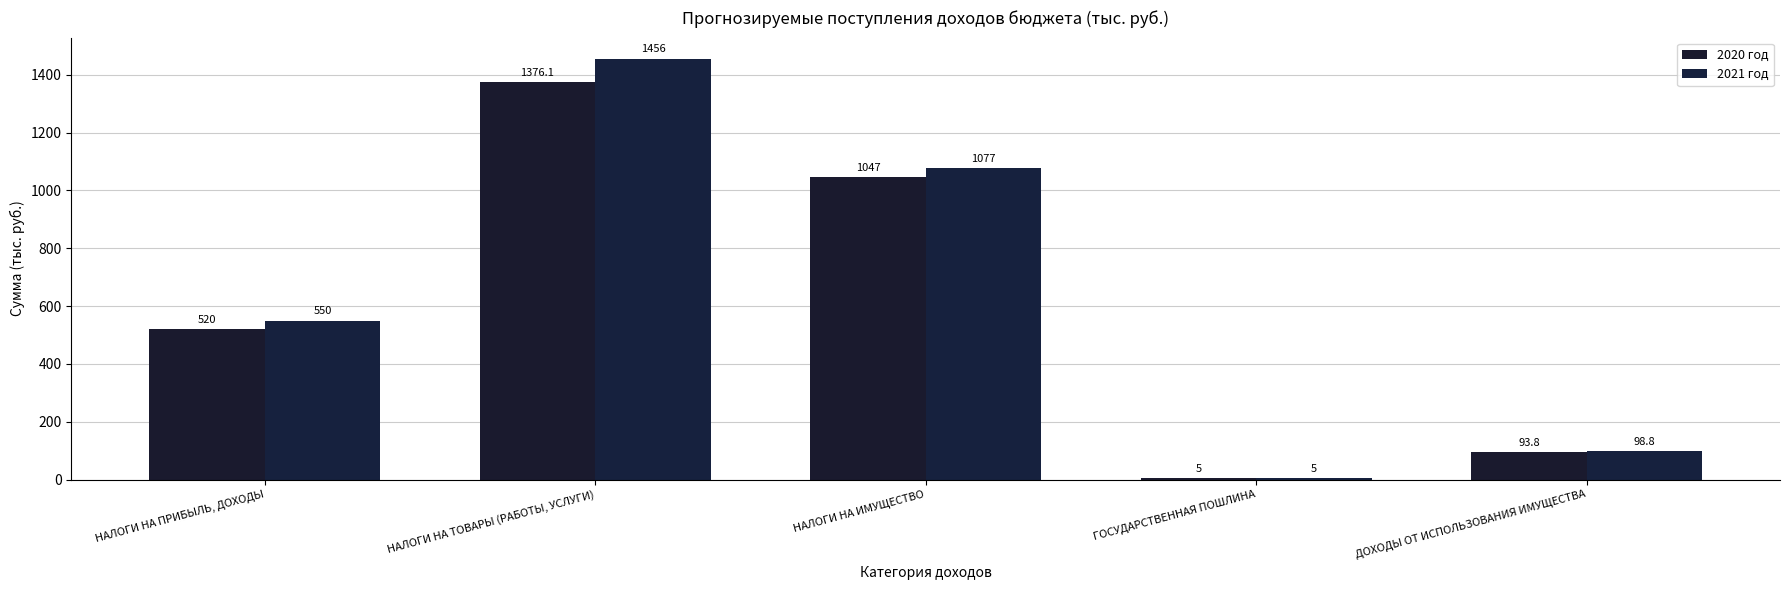

Is it true that 2020 год equals 1047.0 at НАЛОГИ НА ИМУЩЕСТВО?

True